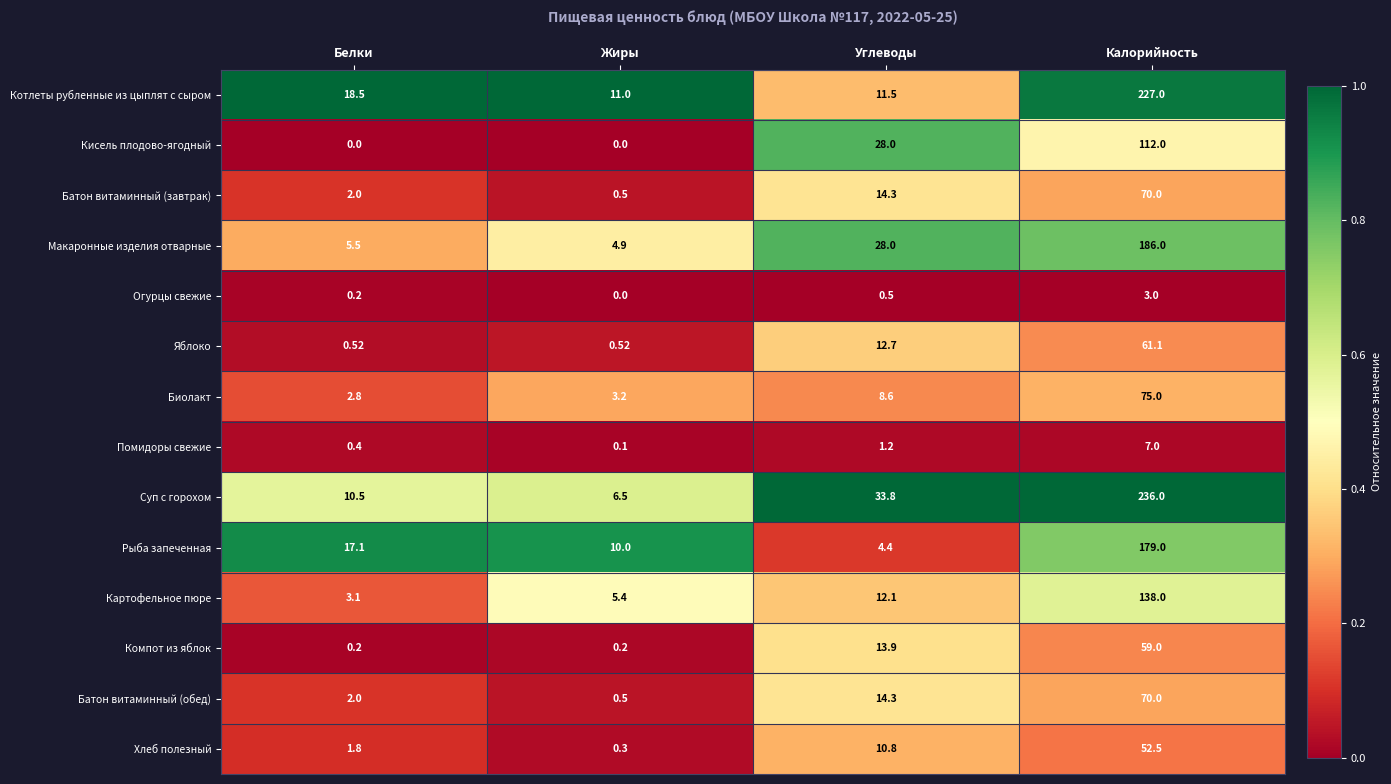

Rank the categories by Рыба запеченная value from lowest to highest.

Углеводы, Жиры, Белки, Калорийность